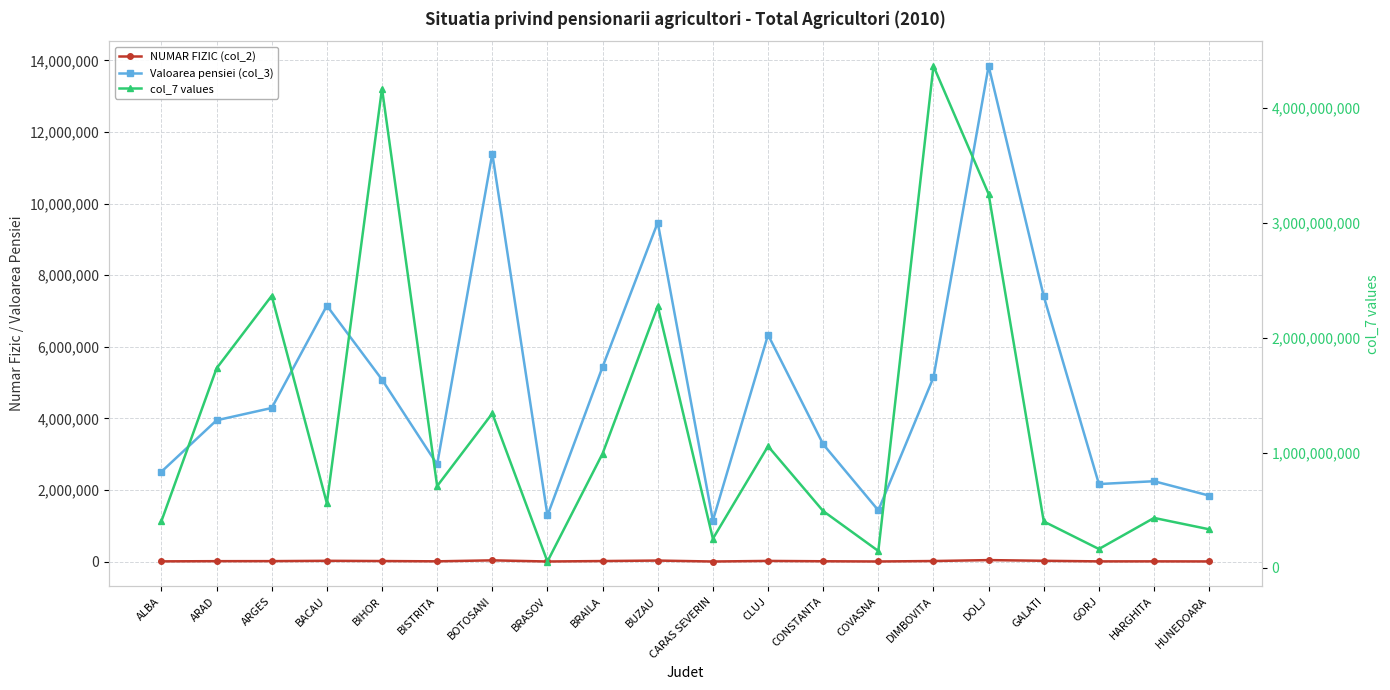

Reading left to right, list all the values displayed in this chart.

NUMAR FIZIC (col_2): ALBA=8242	ARAD=13204	ARGES=14608	BACAU=23048	BIHOR=16805	BISTRITA=8901	BOTOSANI=36219	BRASOV=4221	BRAILA=16697	BUZAU=30166	CARAS SEVERIN=3827	CLUJ=19982	CONSTANTA=10797	COVASNA=4890	DIMBOVITA=17240	DOLJ=43174	GALATI=23956	GORJ=7629	HARGHITA=7984	HUNEDOARA=6091
Valoarea pensiei (col_3): ALBA=2511520	ARAD=3947678	ARGES=4291376	BACAU=7148491	BIHOR=5084178	BISTRITA=2714426	BOTOSANI=11396202	BRASOV=1289636	BRAILA=5440261	BUZAU=9471128	CARAS SEVERIN=1148491	CLUJ=6334190	CONSTANTA=3278000	COVASNA=1432794	DIMBOVITA=5145309	DOLJ=13842748	GALATI=7409568	GORJ=2167053	HARGHITA=2245927	HUNEDOARA=1843350
col_7 values: ALBA=405576176	ARAD=1734396511	ARGES=2365447056	BACAU=560863740	BIHOR=4167949774	BISTRITA=710600419	BOTOSANI=1342598580	BRASOV=54320235	BRAILA=993499263	BUZAU=2275214691	CARAS SEVERIN=252596850	CLUJ=1057187216	CONSTANTA=492998859	COVASNA=145992424	DIMBOVITA=4364483461	DOLJ=3250643688	GALATI=402605687	GORJ=163062897	HARGHITA=433445763	HUNEDOARA=334402974